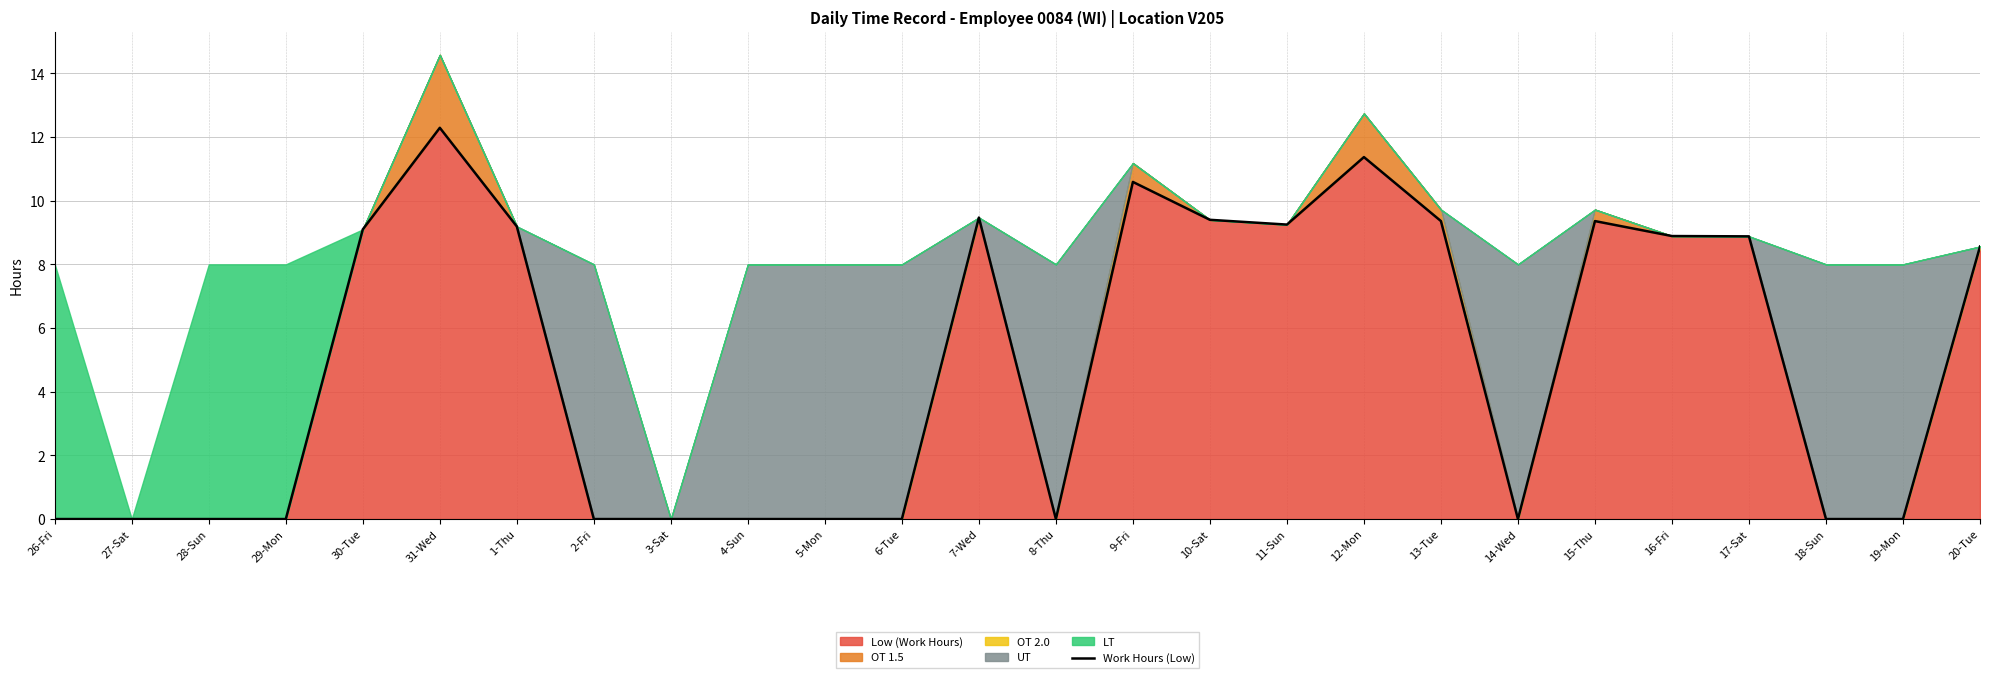

How many data points are above 8?

13